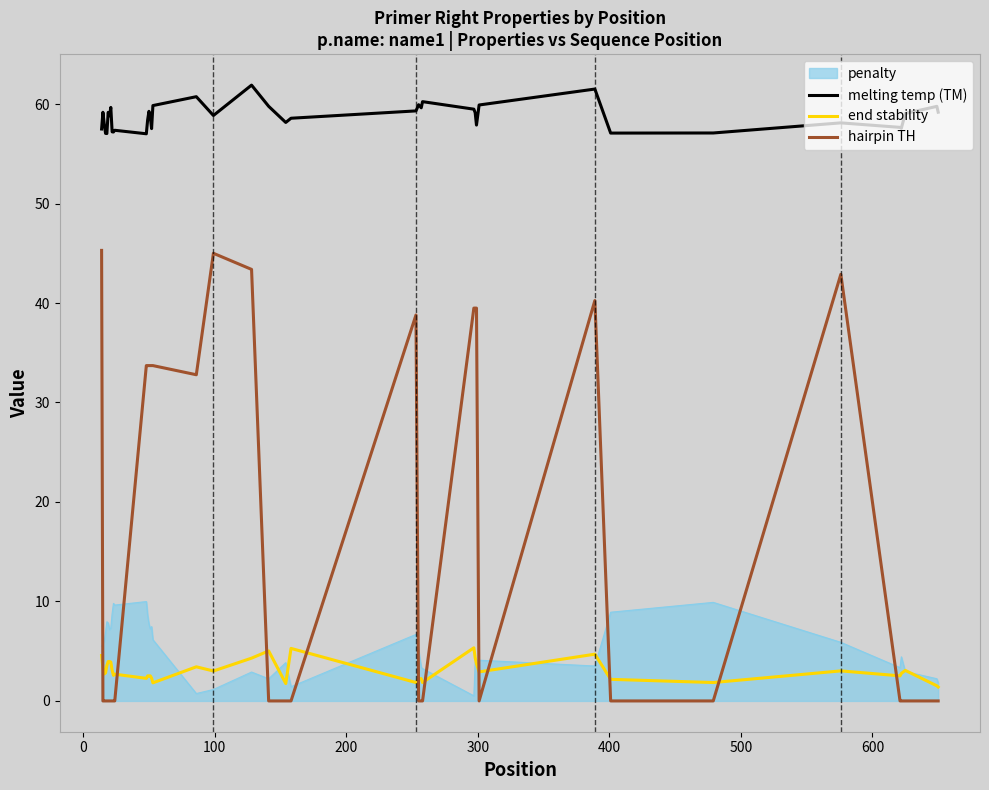

What is the maximum value for end stability?

5.3